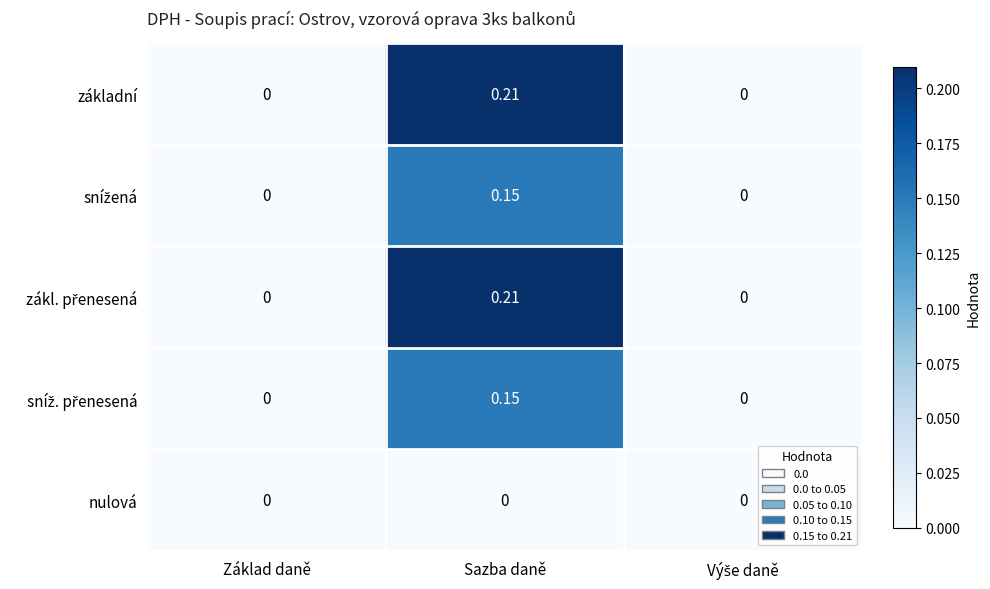

Which label corresponds to the largest value in the chart?

Sazba daně